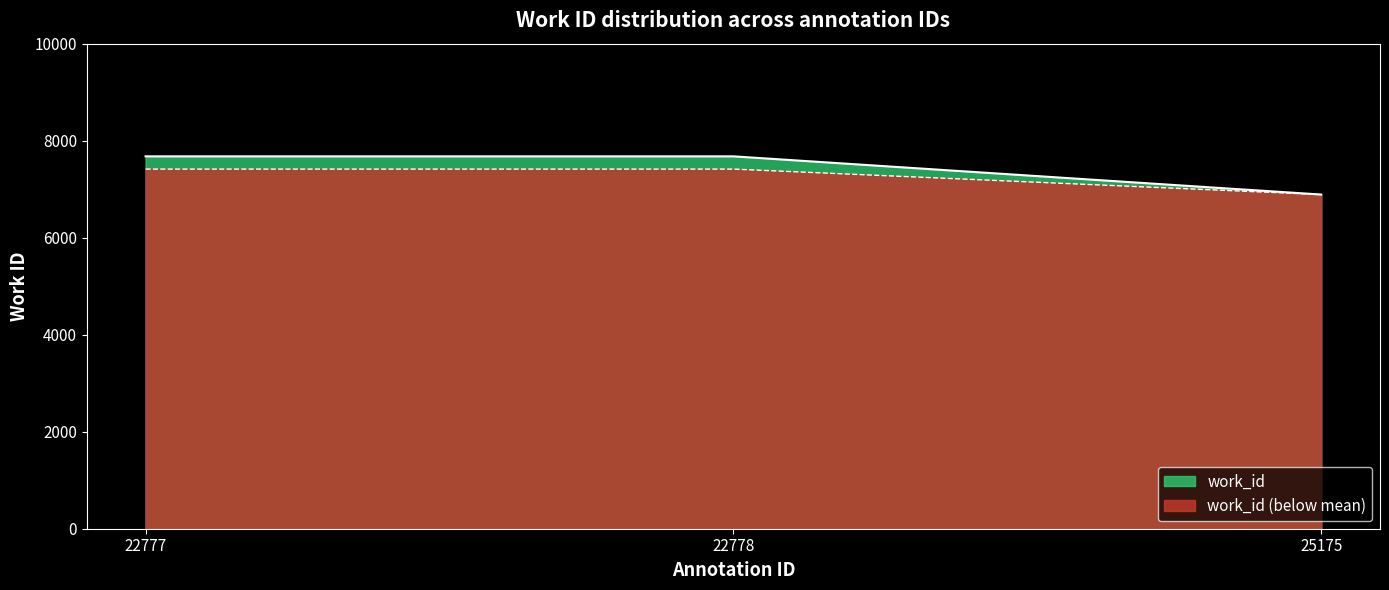

Is it true that the value at 25175 is 6889?

True